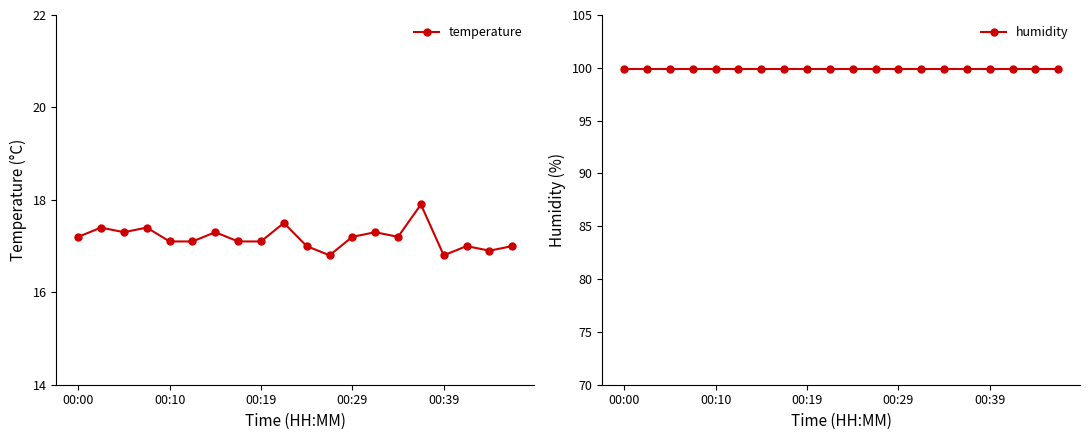

What is the maximum value for temperature?

17.9